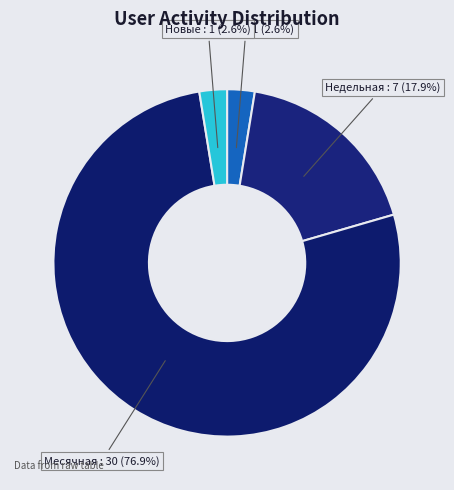

How many segments does this pie chart have?

4